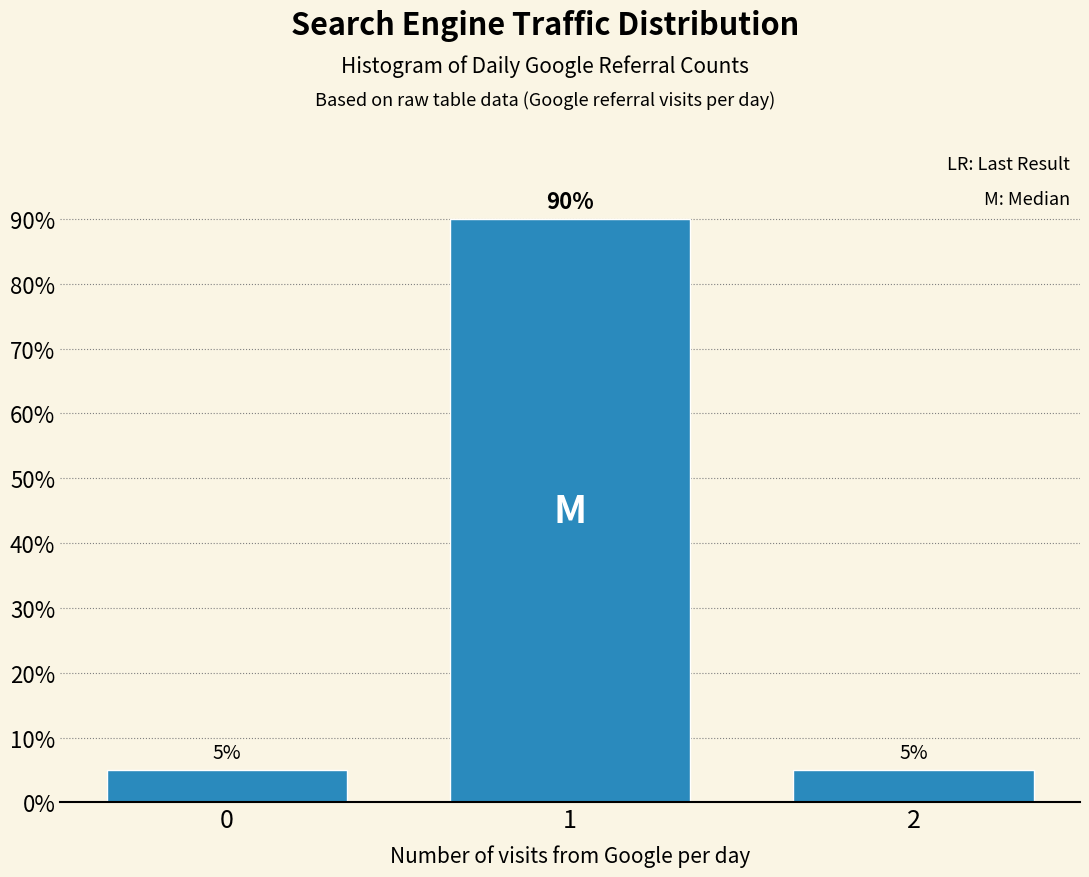

Reading left to right, transcribe all the data shown in this chart.

5	90	5